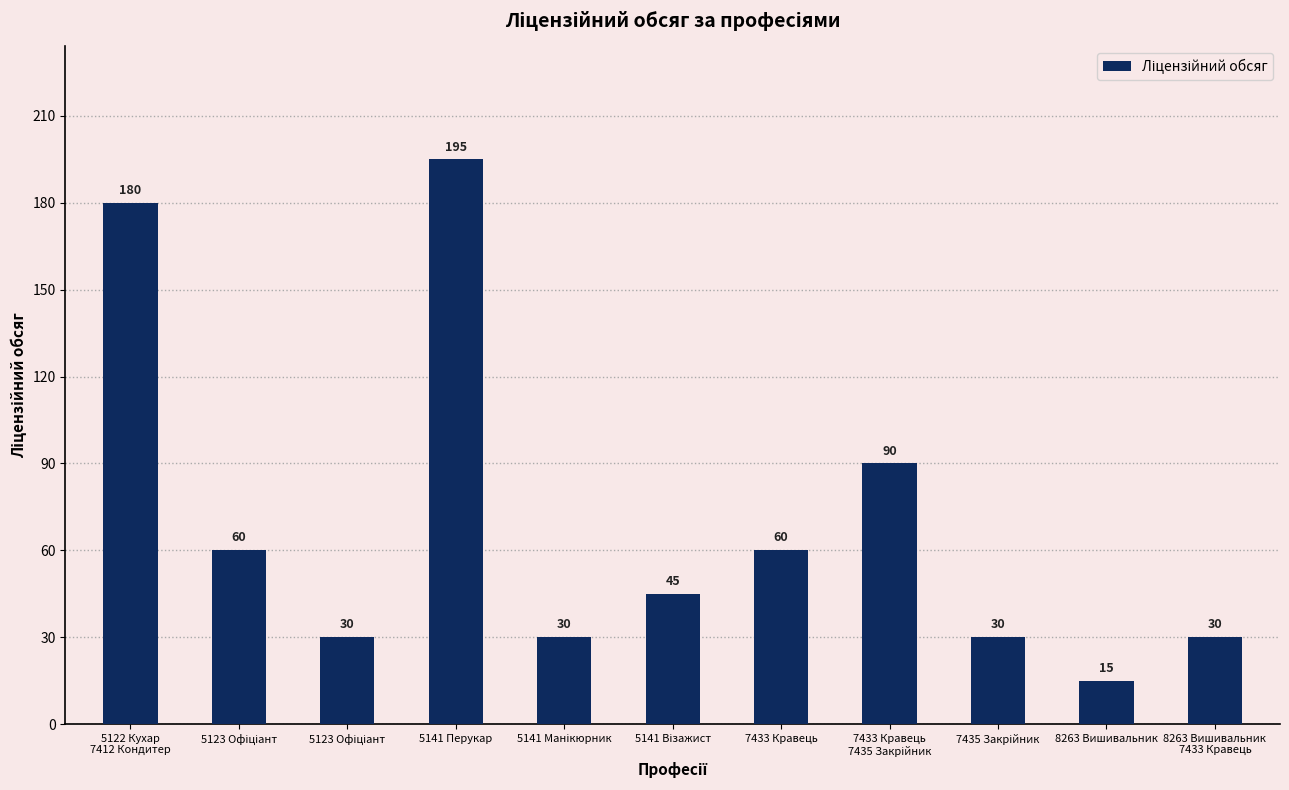

Are the bars grouped side by side (vs. stacked)?

No